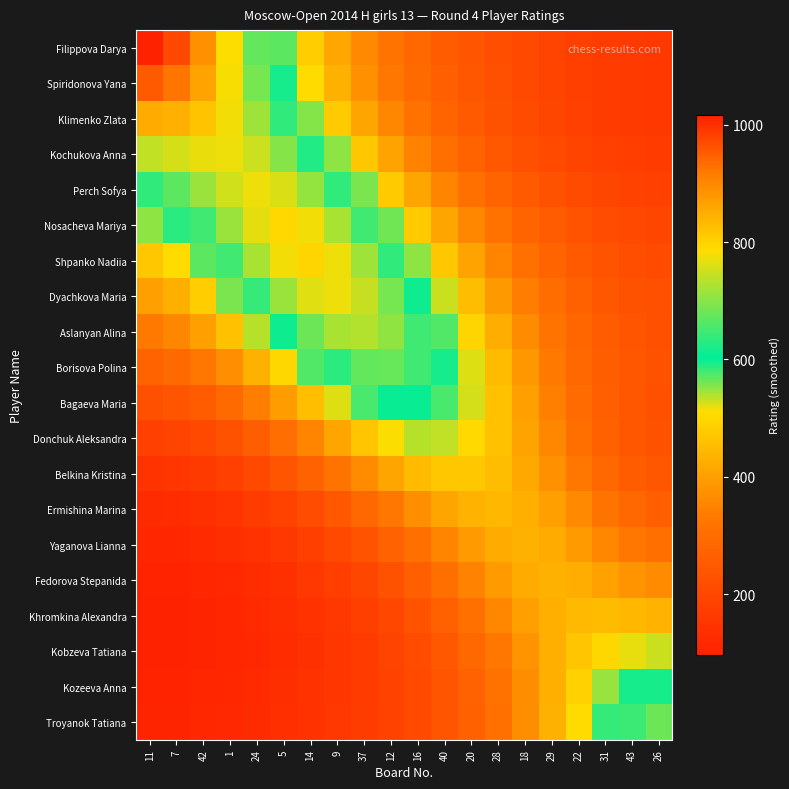

At 9, list the series in order from largest to smallest.

Shpanko Nadiia, Dyachkova Maria, Nosacheva Mariya, Aslanyan Alina, Perch Sofya, Borisova Polina, Kochukova Anna, Bagaeva Maria, Klimenko Zlata, Spiridonova Yana, Filippova Darya, Donchuk Aleksandra, Belkina Kristina, Ermishina Marina, Yaganova Lianna, Fedorova Stepanida, Khromkina Alexandra, Troyanok Tatiana, Kozeeva Anna, Kobzeva Tatiana